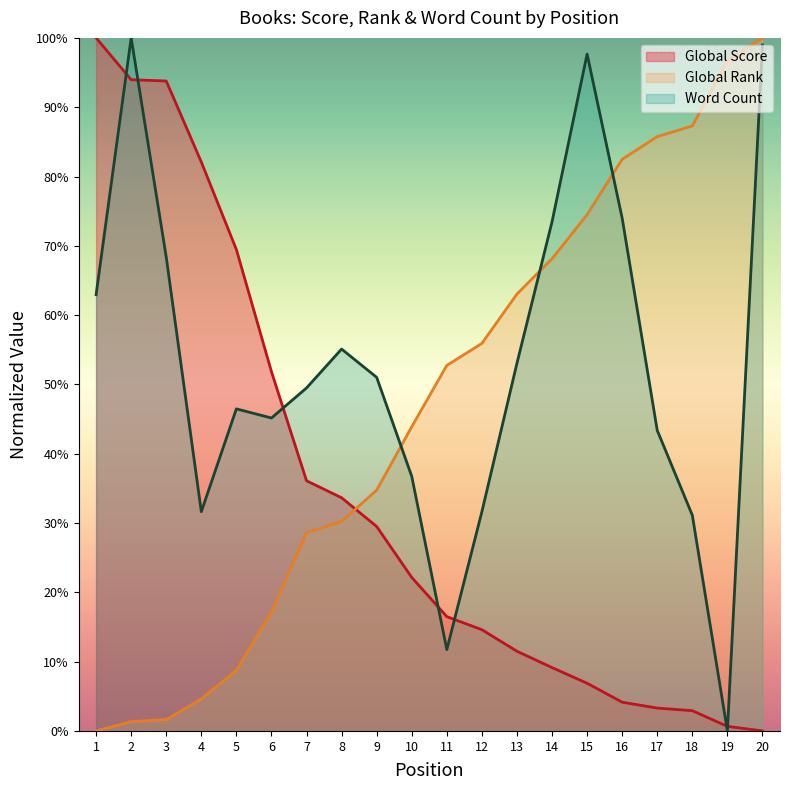

List the labels in order of Global Score value, largest first.

1, 2, 3, 4, 5, 6, 7, 8, 9, 10, 11, 12, 13, 14, 15, 16, 17, 18, 19, 20